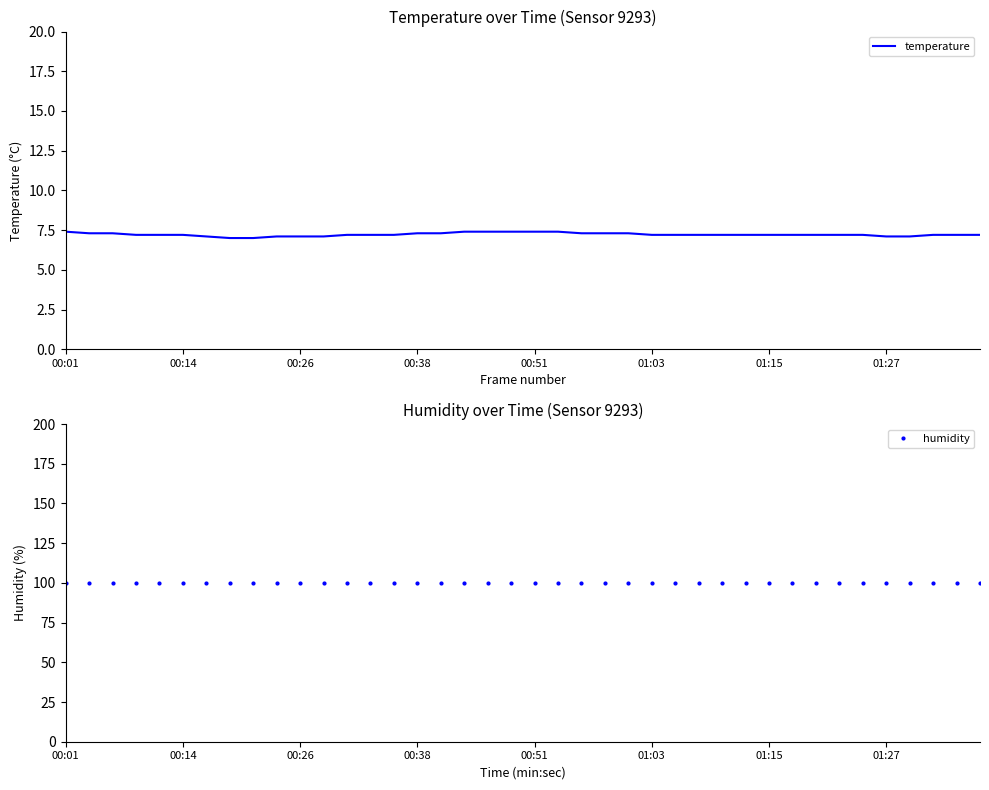

True or false: humidity and temperature intersect in this chart.

False